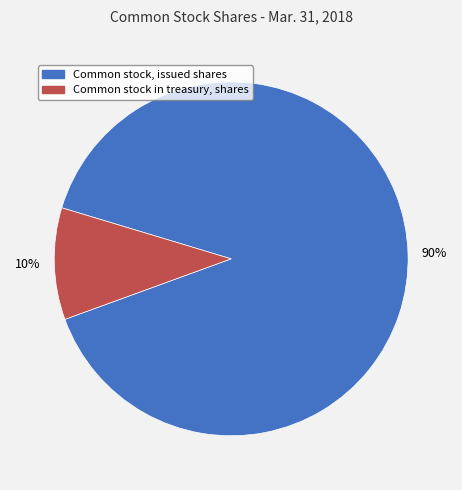

Does Common stock, issued shares represent more than half of the total?

Yes